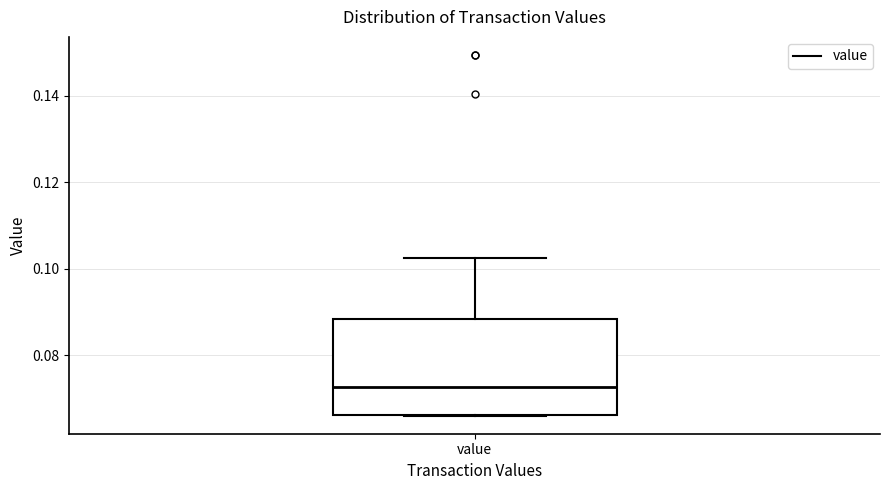

Transcribe this box plot: give where the median line is, the range the box spans, and where the two whiskers end, as read against the y-axis. The values are not printed on the chart, so give them approximately, as read against the axis.

median 0.072, box 0.066 to 0.088, whiskers 0.066 to 0.102